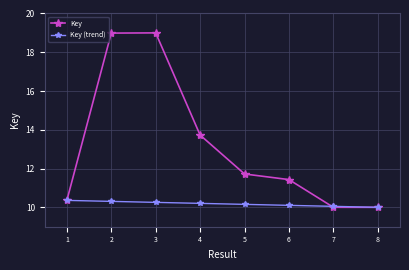

What is the value of the Key (trend) point at the 7th from the left?

10.1